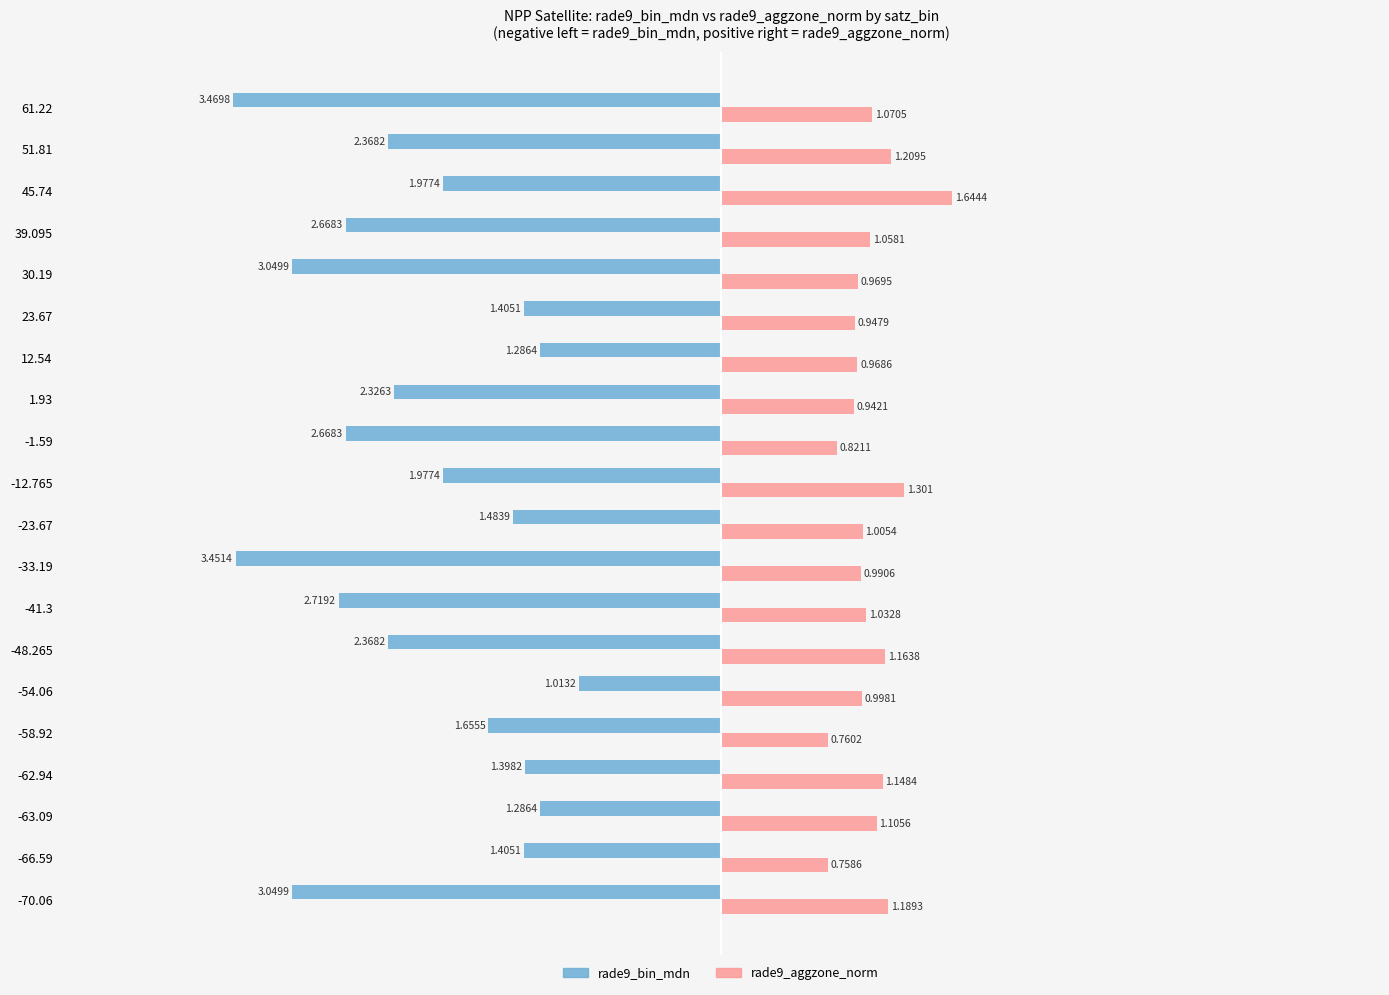

Is the value of rade9_aggzone_norm at -41.3 greater than the value of rade9_bin_mdn at 12.54?

Yes